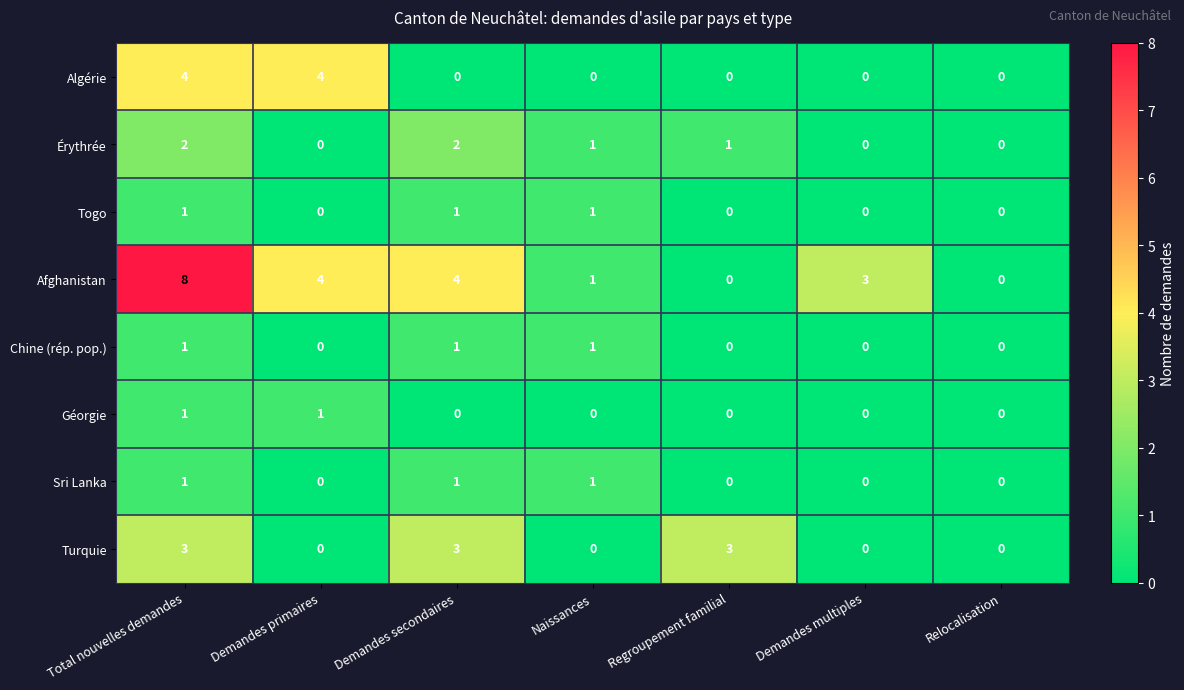

What is the greatest value displayed?

8